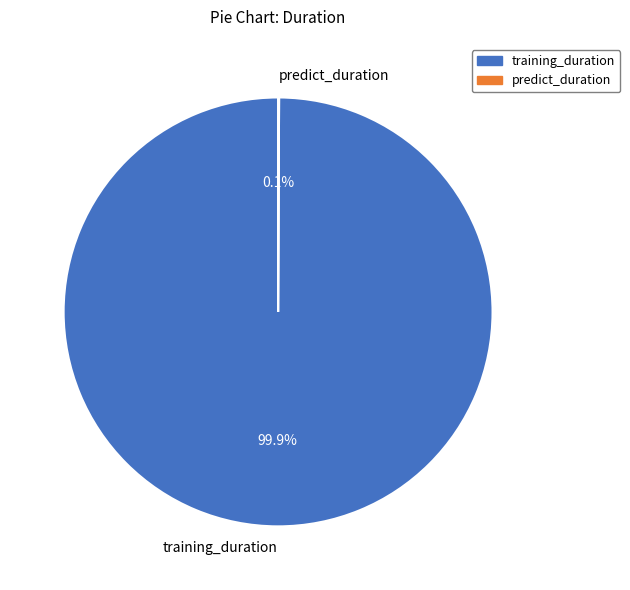

To the nearest percent, what is the average slice percentage?

50%